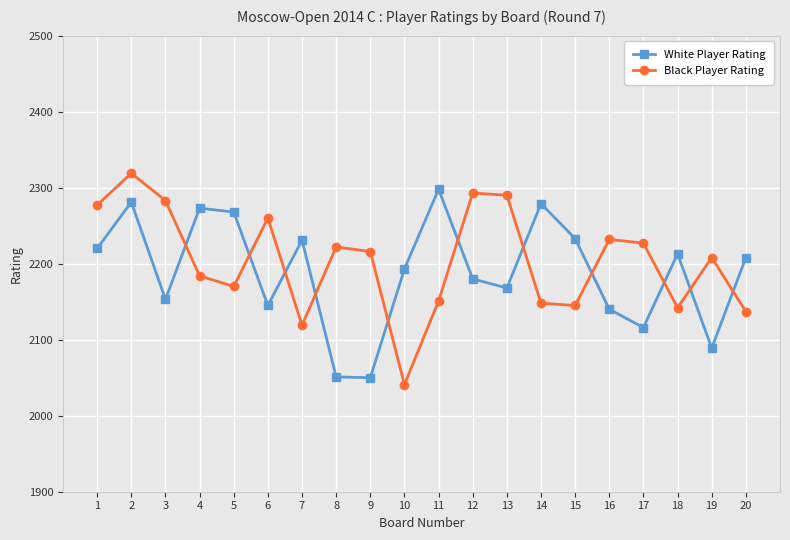

Count the number of categories in the chart.

20